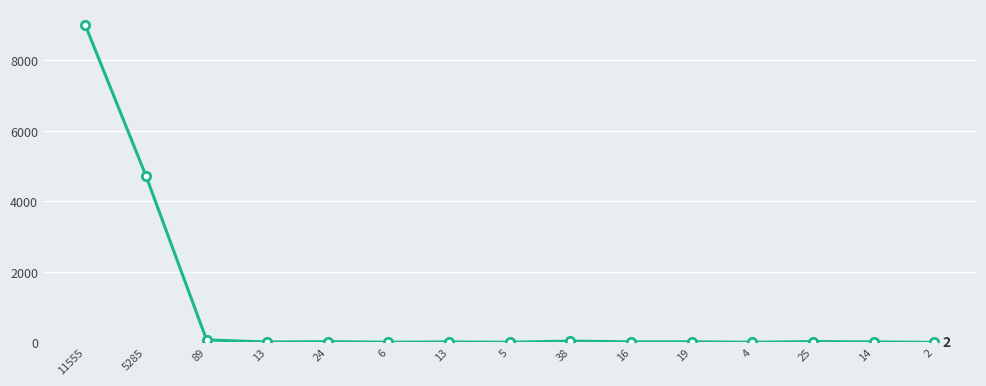

At which label is the value closest to 4501?

5285